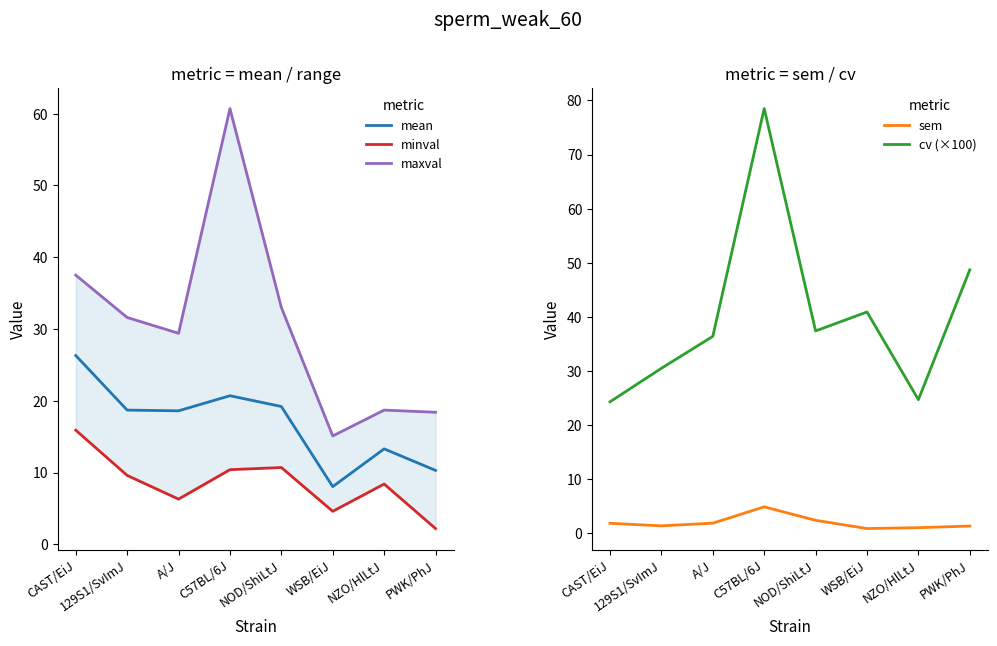

Is it true that cv (×100) equals 36.4 at A/J?

True